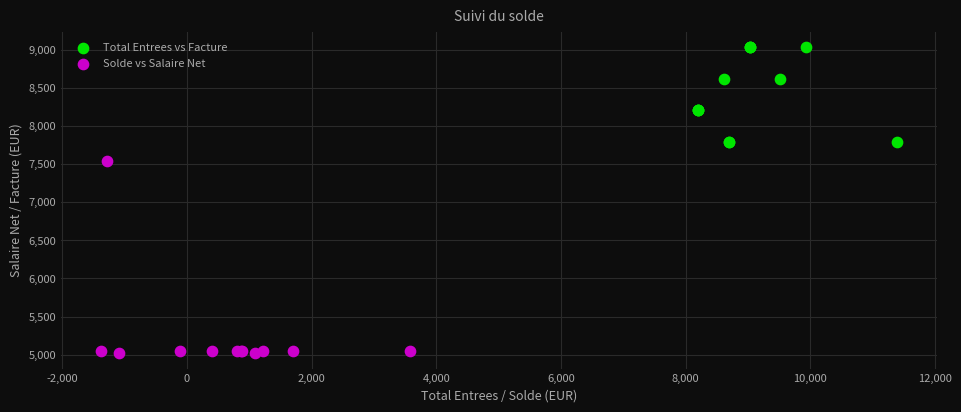

Which series contains the lowest Y value?

Solde vs Salaire Net